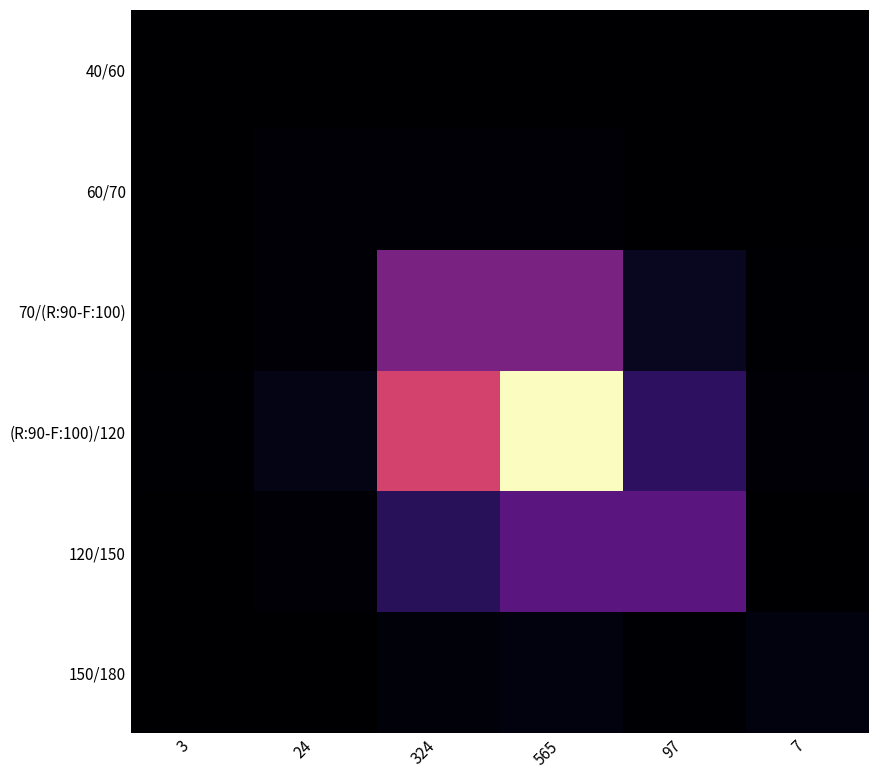

Reading left to right, transcribe all the data shown in this chart.

40/60: 3=0.8	24=0.0	324=0.5	565=0.8	97=0.1	7=0.0
60/70: 3=0.1	24=9.6	324=5.5	565=9.6	97=1.7	7=0.1
70/(R:90-F:100): 3=1.2	24=9.3	324=218.1	565=218.1	97=37.4	7=2.7
(R:90-F:100)/120: 3=3.3	24=26.3	324=355.1	565=619.2	97=106.3	7=7.7
120/150: 3=0.9	24=7.2	324=97.5	565=170.1	97=170.1	7=2.1
150/180: 3=0.1	24=0.8	324=10.2	565=17.7	97=3.0	7=17.7